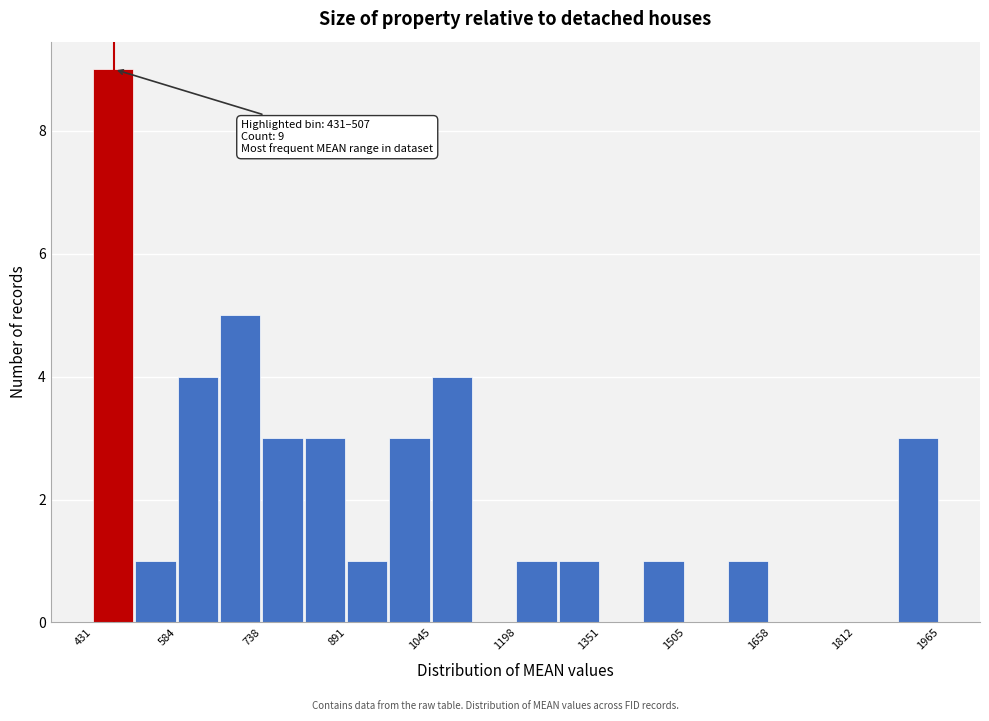

Read against the x-axis, roughly where is the centre of the tallest bar?

460